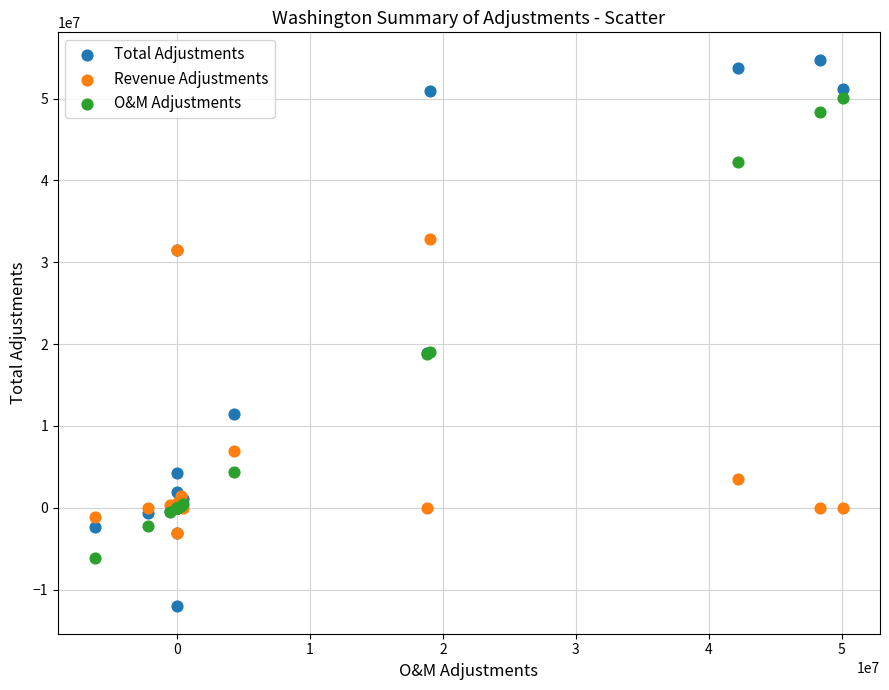

Which series contains the highest Y value?

Total Adjustments